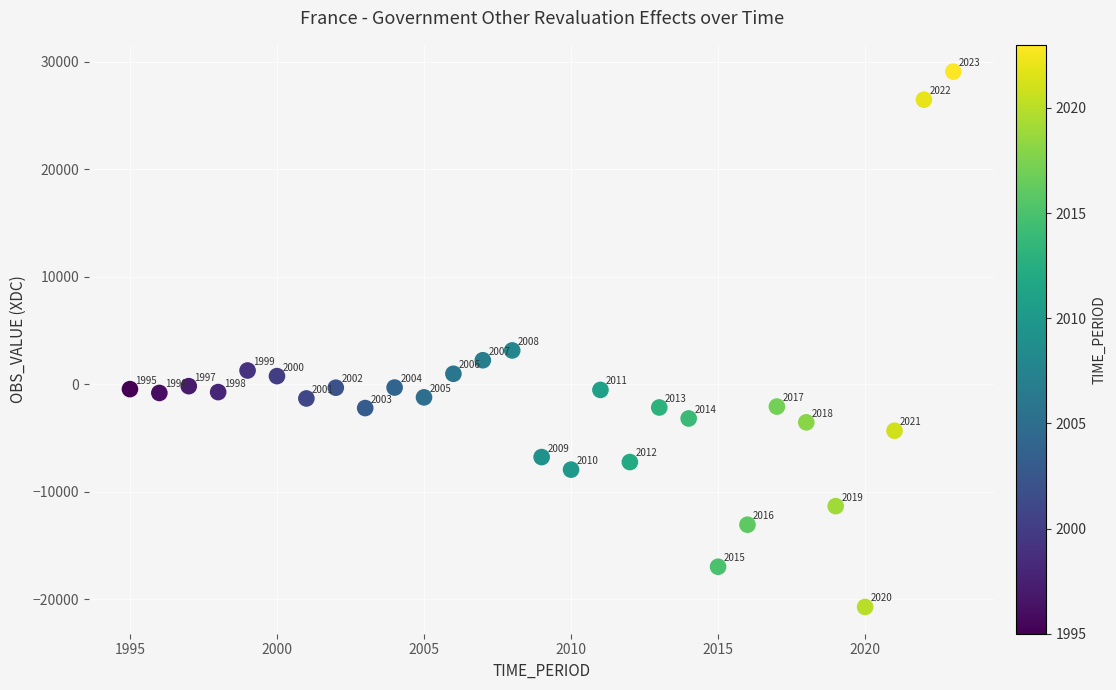

What Y value in the scatter plot is closest to 4178?

3140